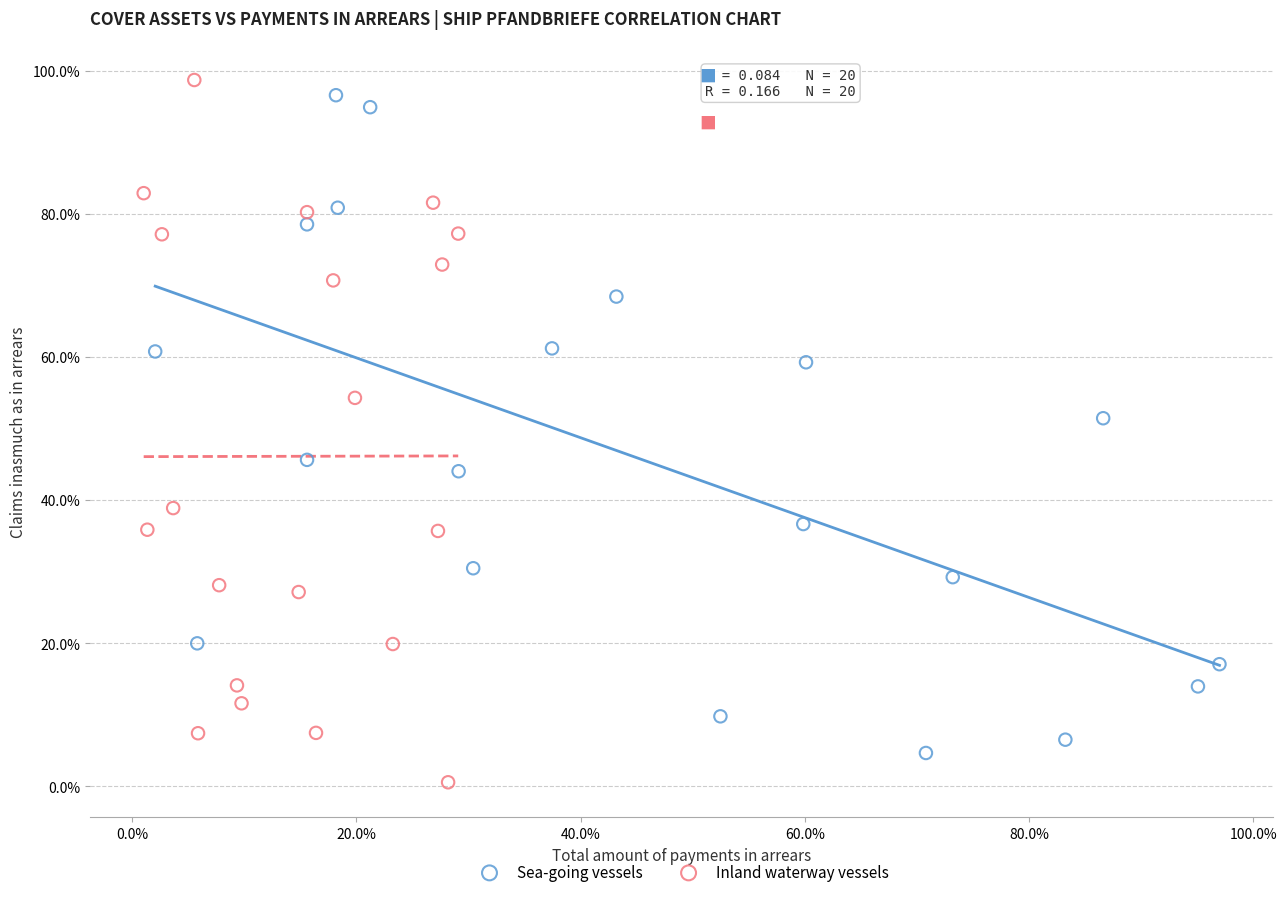

Which series reaches the maximum Y coordinate?

Inland waterway vessels